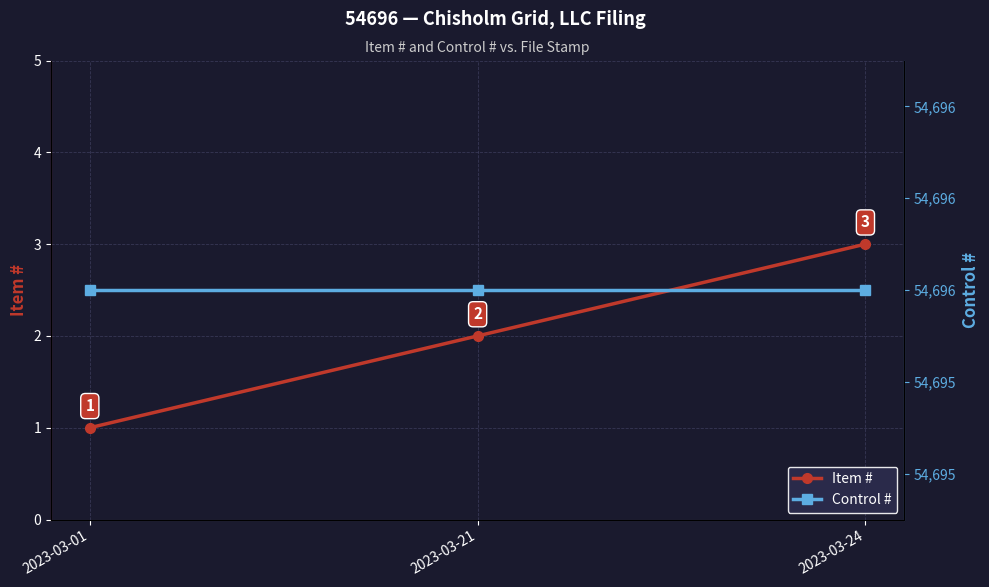

What are all the series names shown in the legend?

Item #, Control #